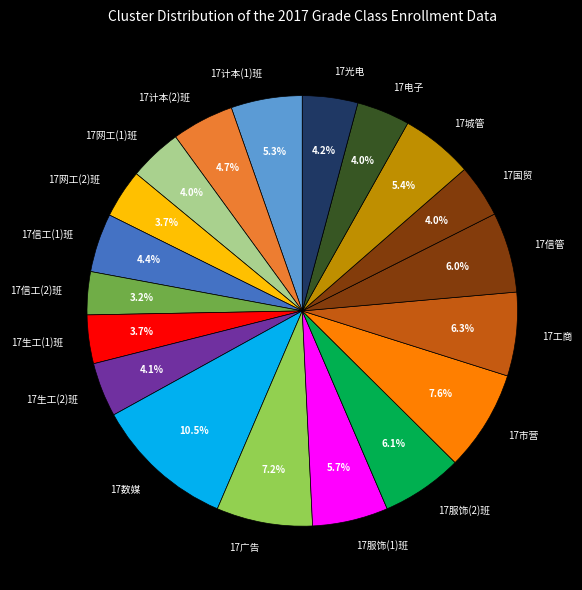

Is there any slice that represents more than half of the pie?

No